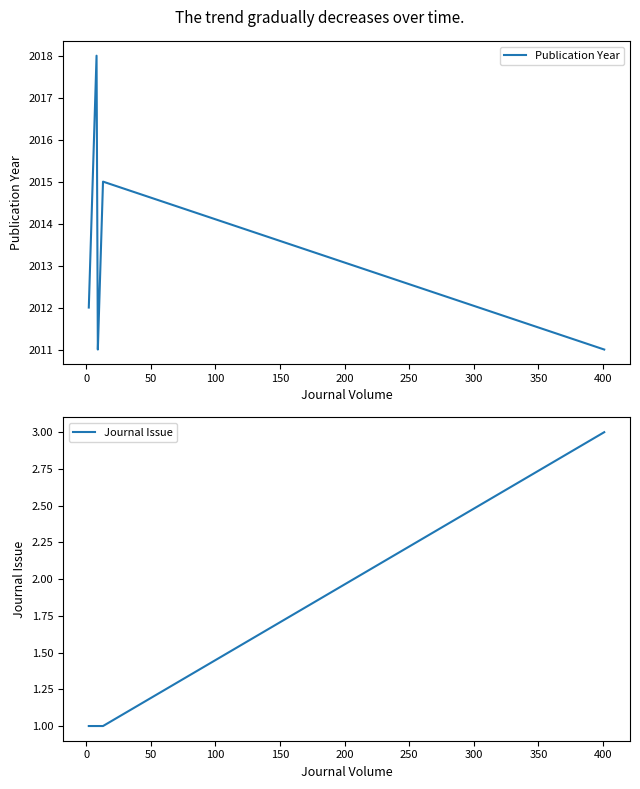

What are all the series names shown in the legend?

Publication Year, Journal Issue